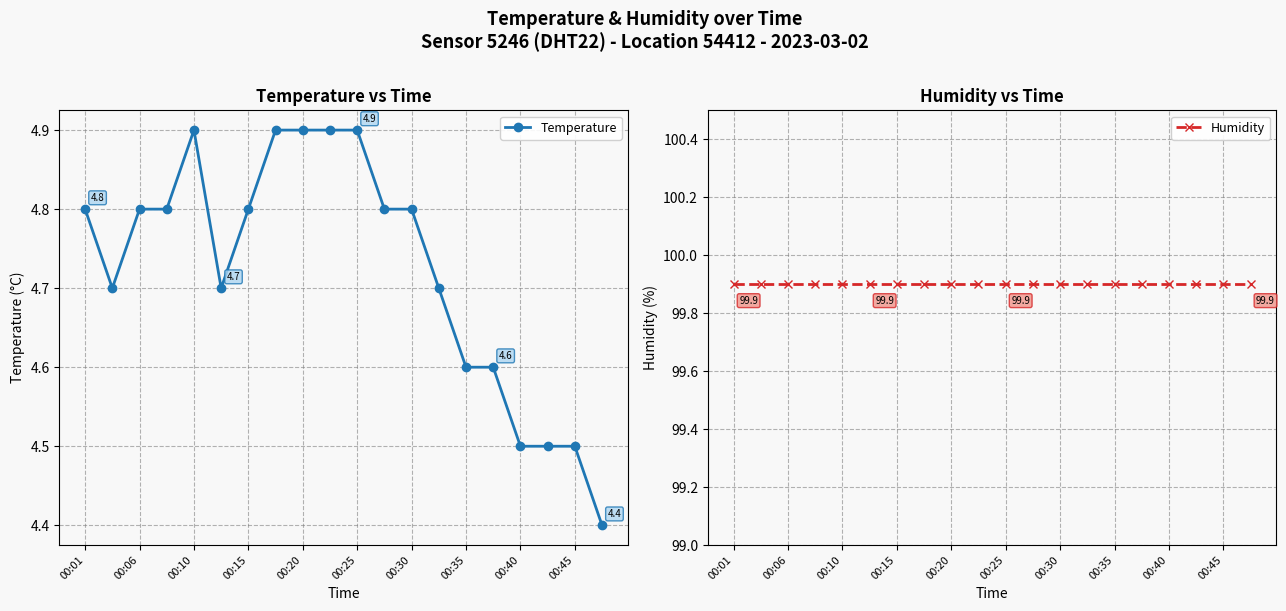

How many series are shown in this chart?

2